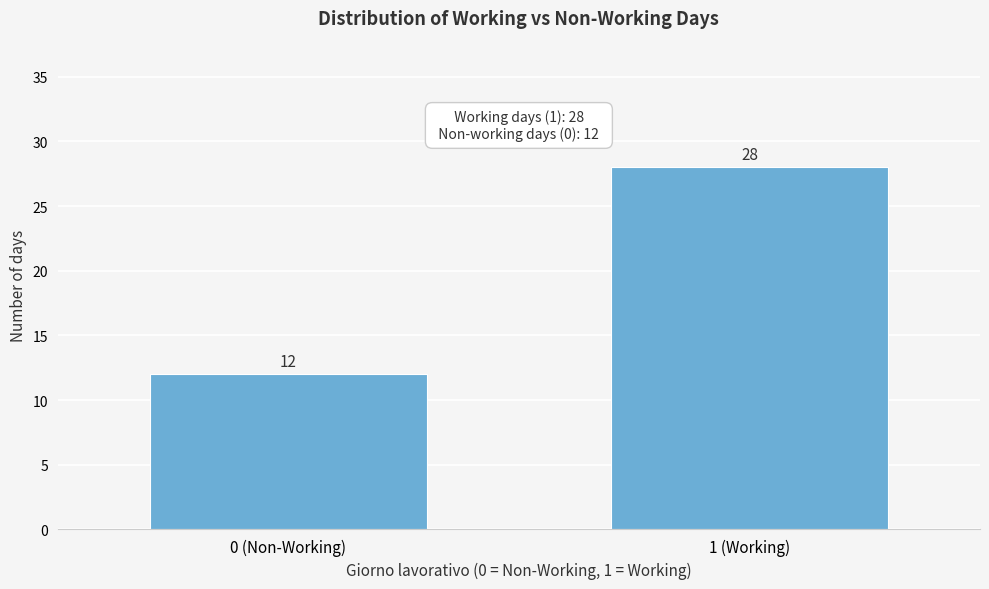

Reading left to right, what are all the values shown in this chart?

0 (Non-Working)=12	1 (Working)=28